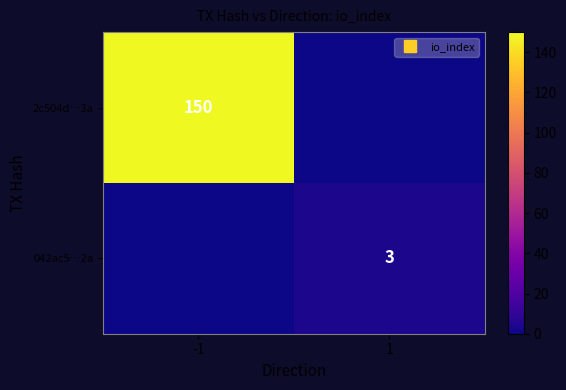

How many values in the 2c504d…3a series are below 150?

1